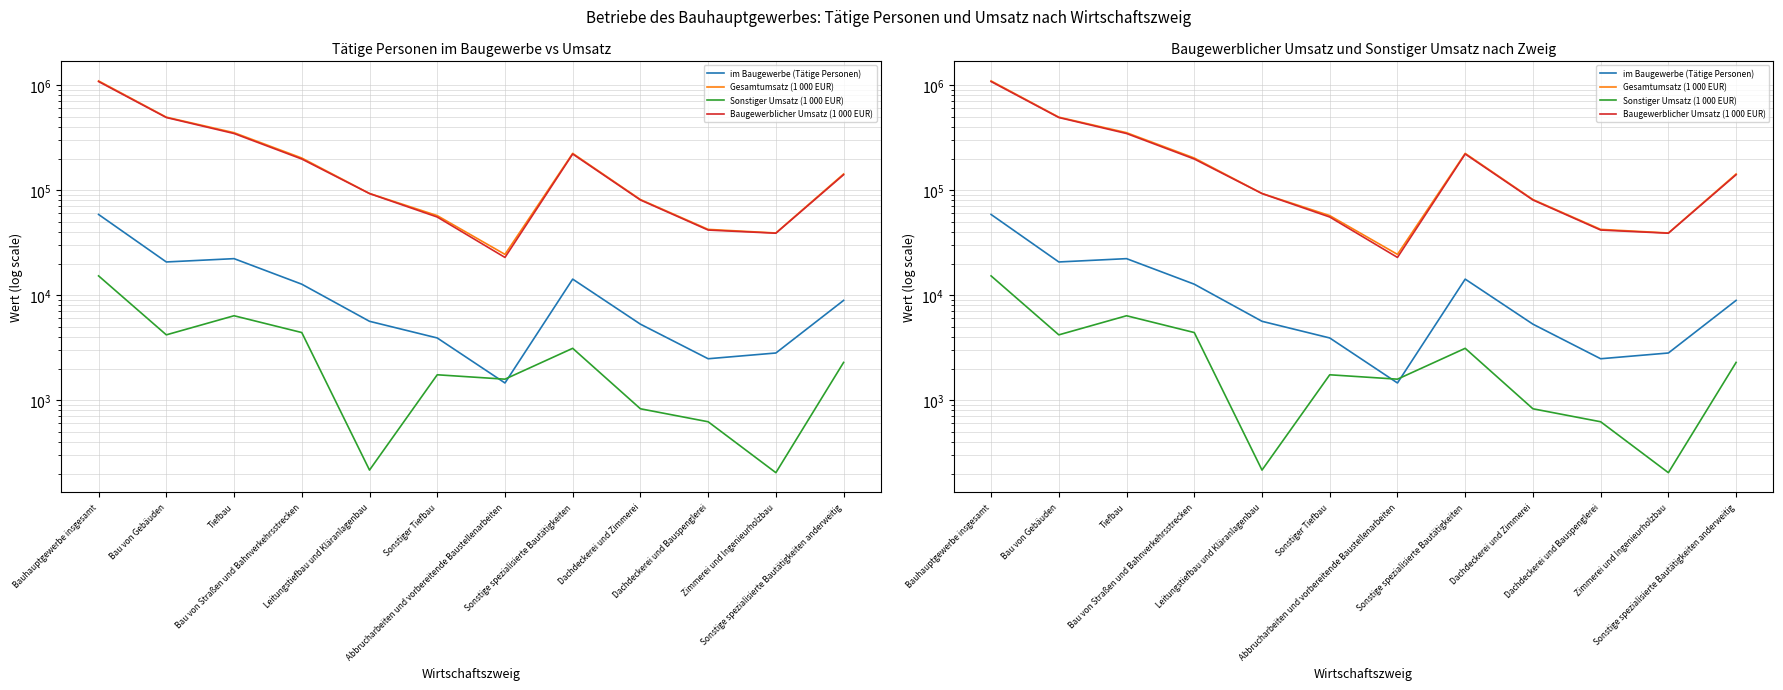

True or false: Sonstiger Umsatz (1 000 EUR) and Baugewerblicher Umsatz (1 000 EUR) cross at least once.

False